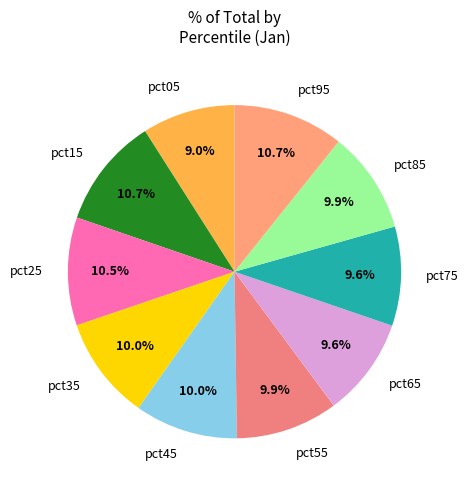

Between pct85 and pct25, which is larger?

pct25